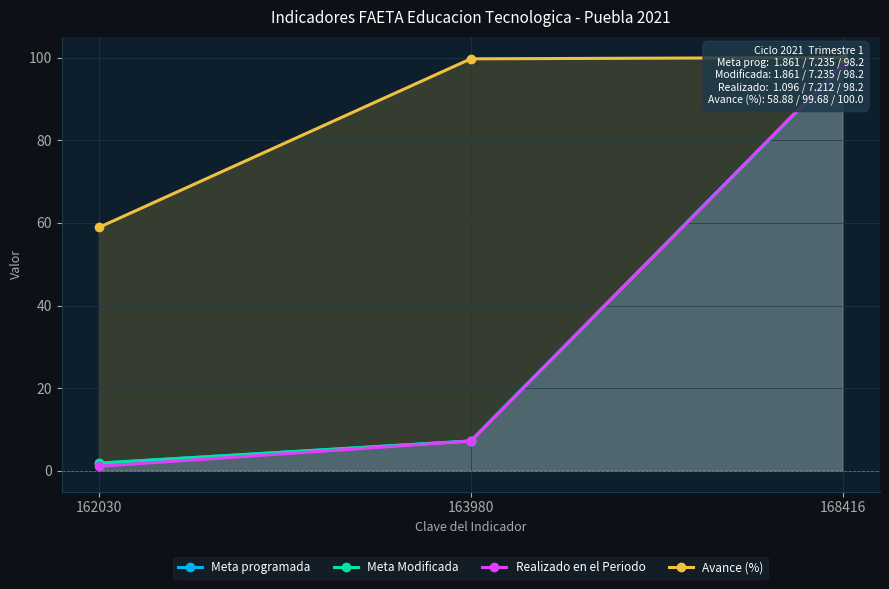

Rank the series at 168416 from lowest to highest value.

Meta programada, Meta Modificada, Realizado en el Periodo, Avance (%)